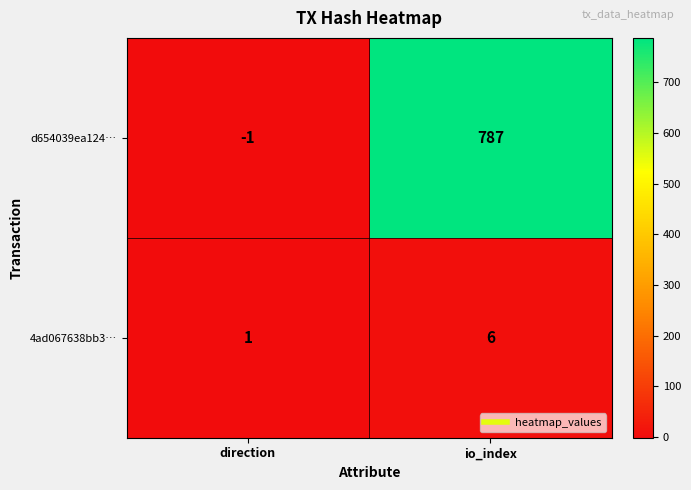

How many categories are shown in the chart?

2